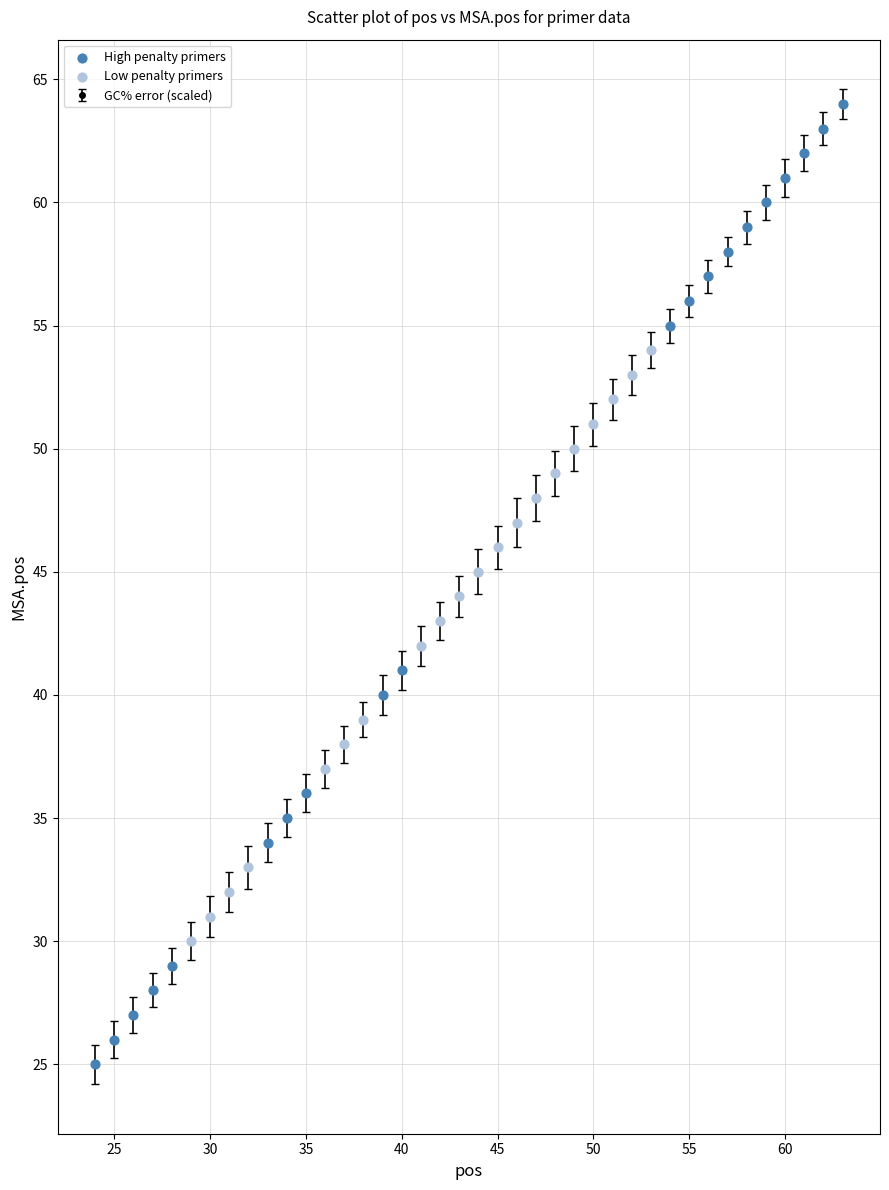

What is the difference between the maximum and minimum values?

39